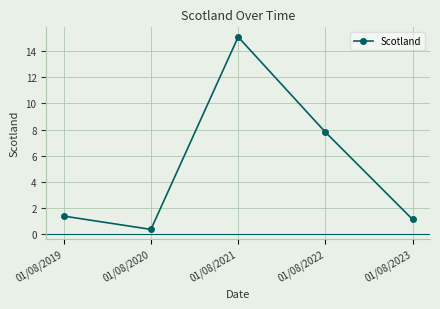

What is the change in value from 01/08/2020 to 01/08/2022?

+7.5